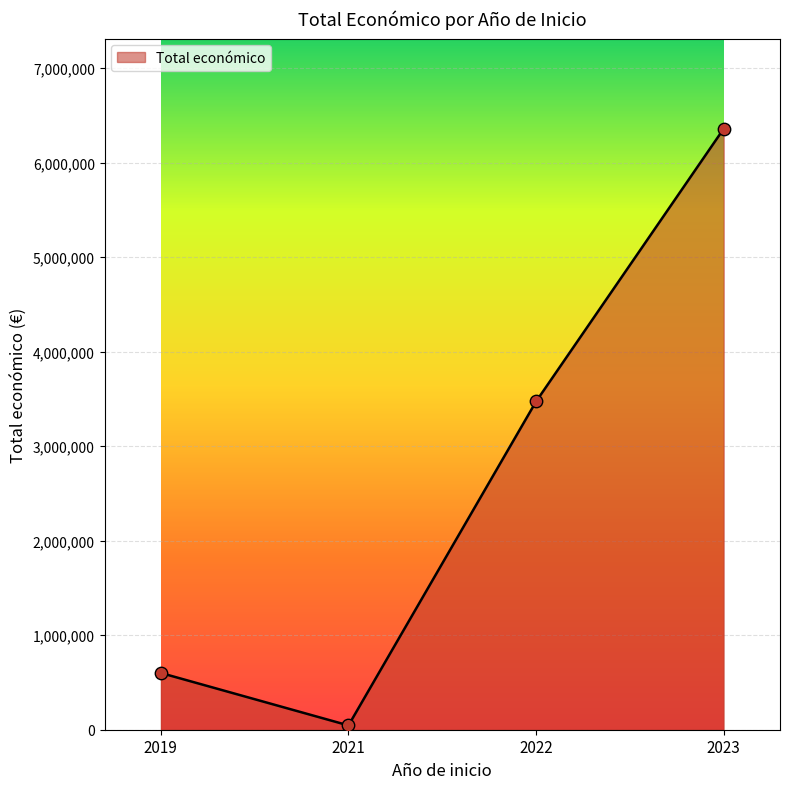

Which has a higher value, 2023 or 2022?

2023